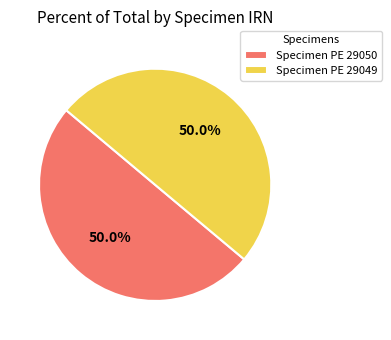

Approximately how many times larger is the value at Specimen PE 29050 compared to Specimen PE 29049?

1.0